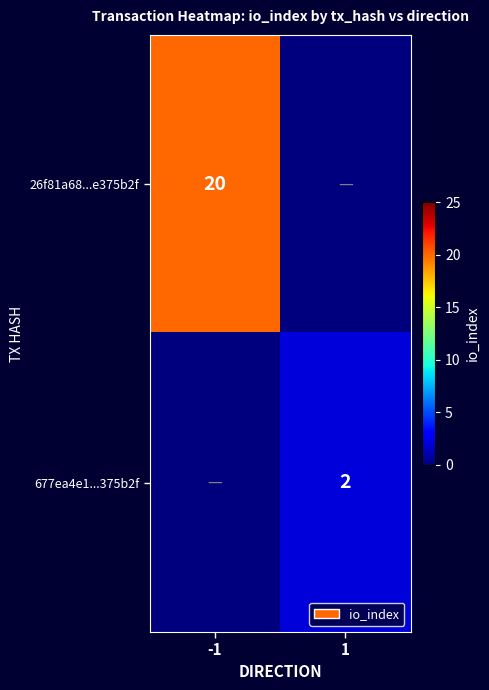

True or false: 677ea4e1...375b2f has a value of 3 at 1.

False